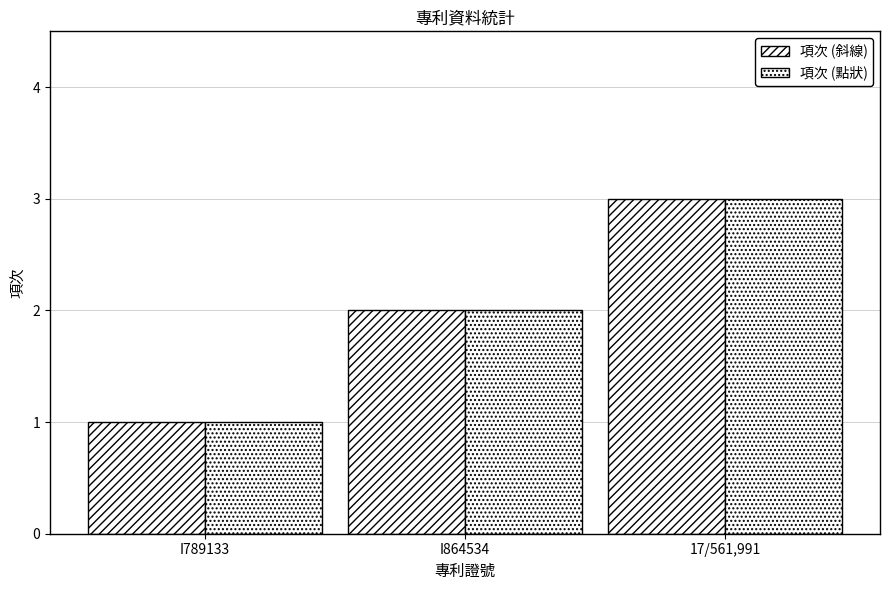

Reading left to right, transcribe all the data shown in this chart.

項次 (斜線): I789133=1	I864534=2	17/561,991=3
項次 (點狀): I789133=1	I864534=2	17/561,991=3